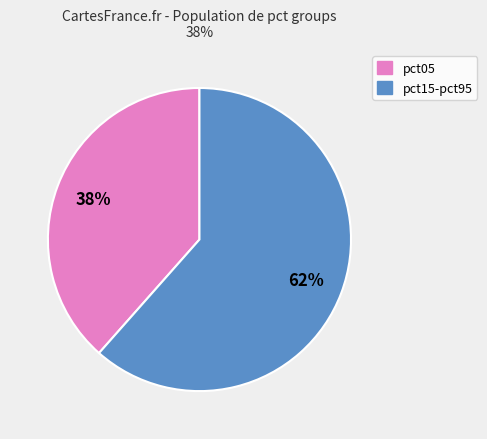

To the nearest percent, what is the average slice percentage?

50%